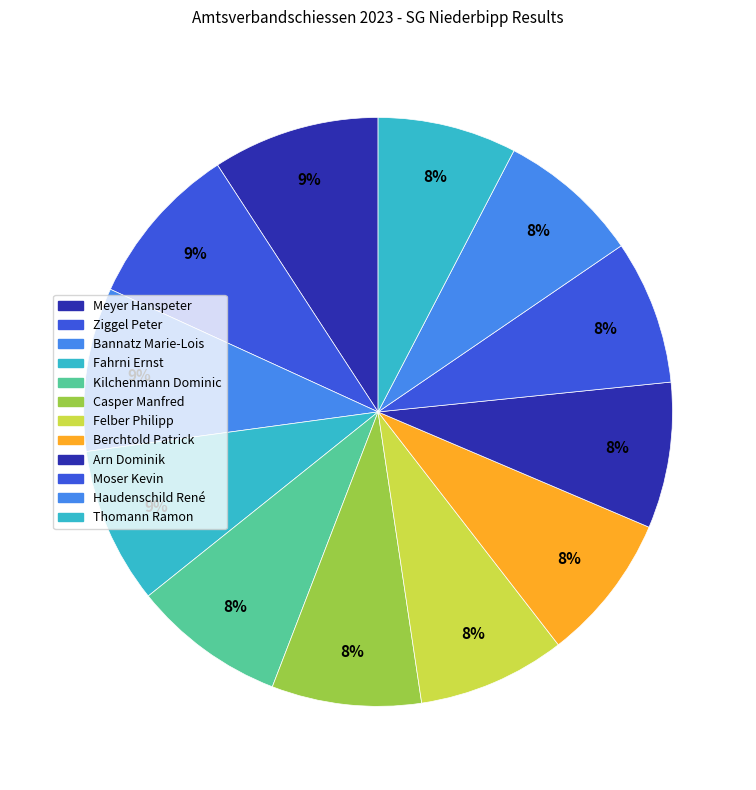

What is the change in value from Fahrni Ernst to Arn Dominik?

-6